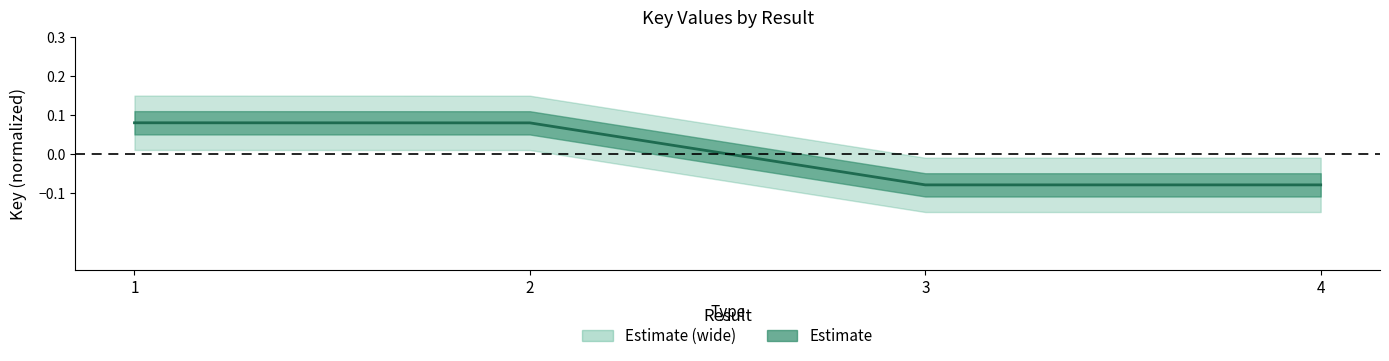

The value at 3 is -0.1. True or false?

False